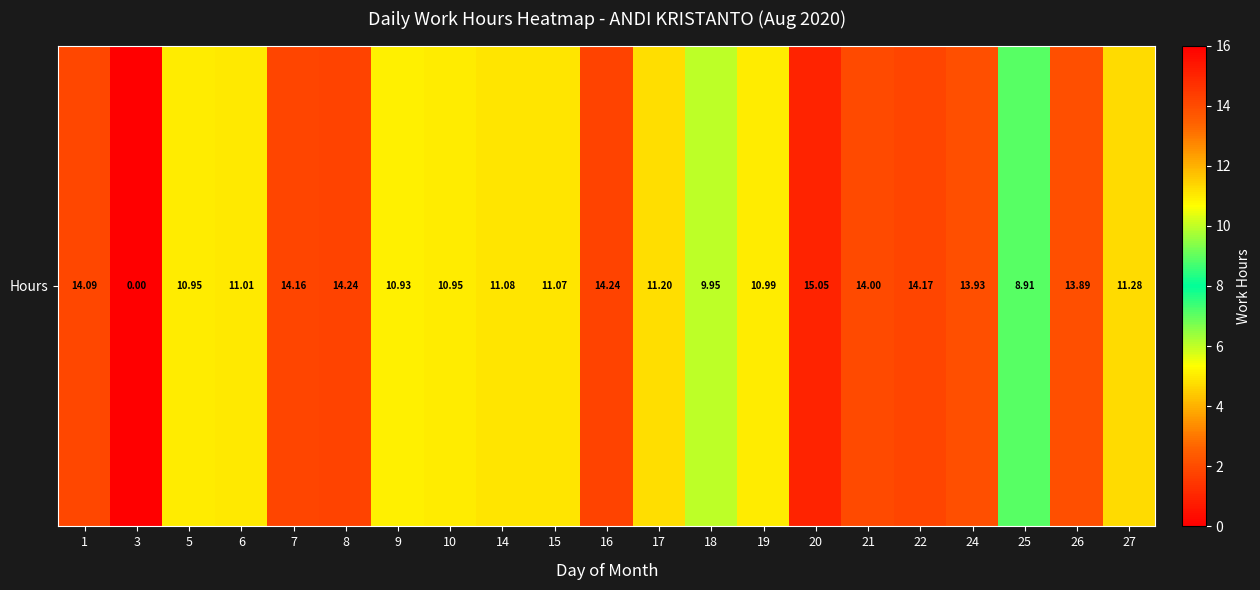

What is the difference between the maximum and minimum values?

15.1